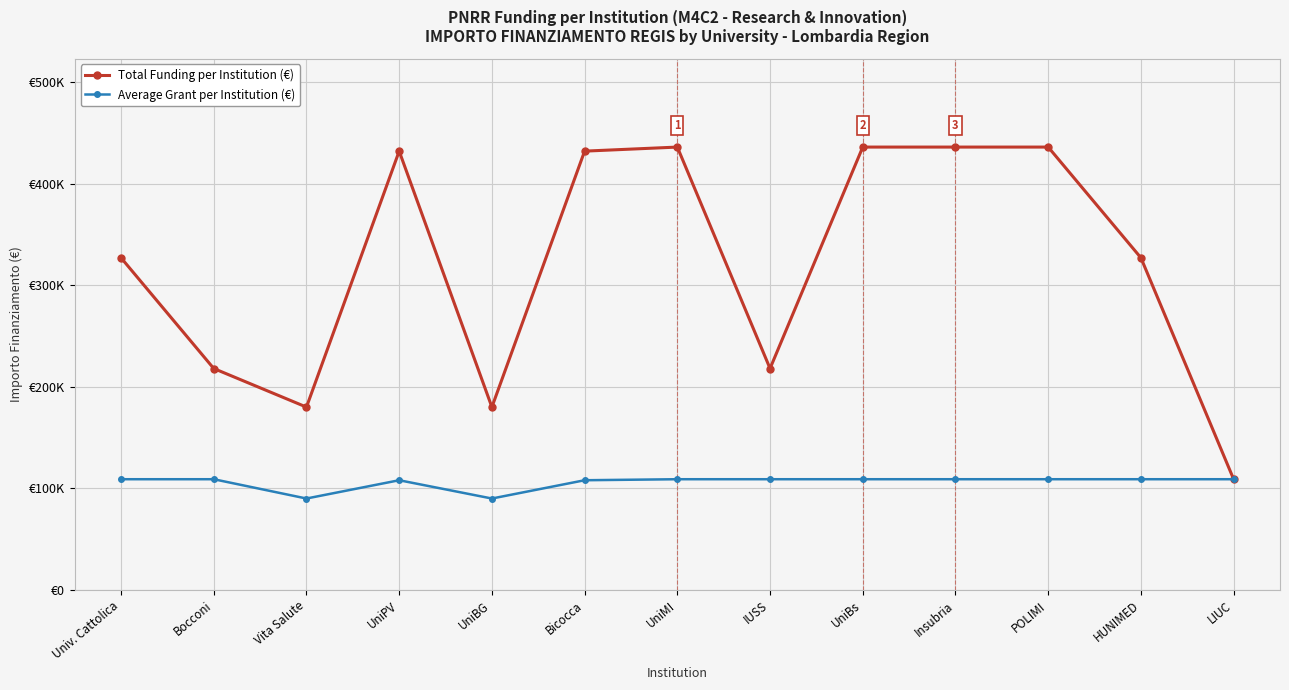

Does the chart have visible grid lines?

Yes